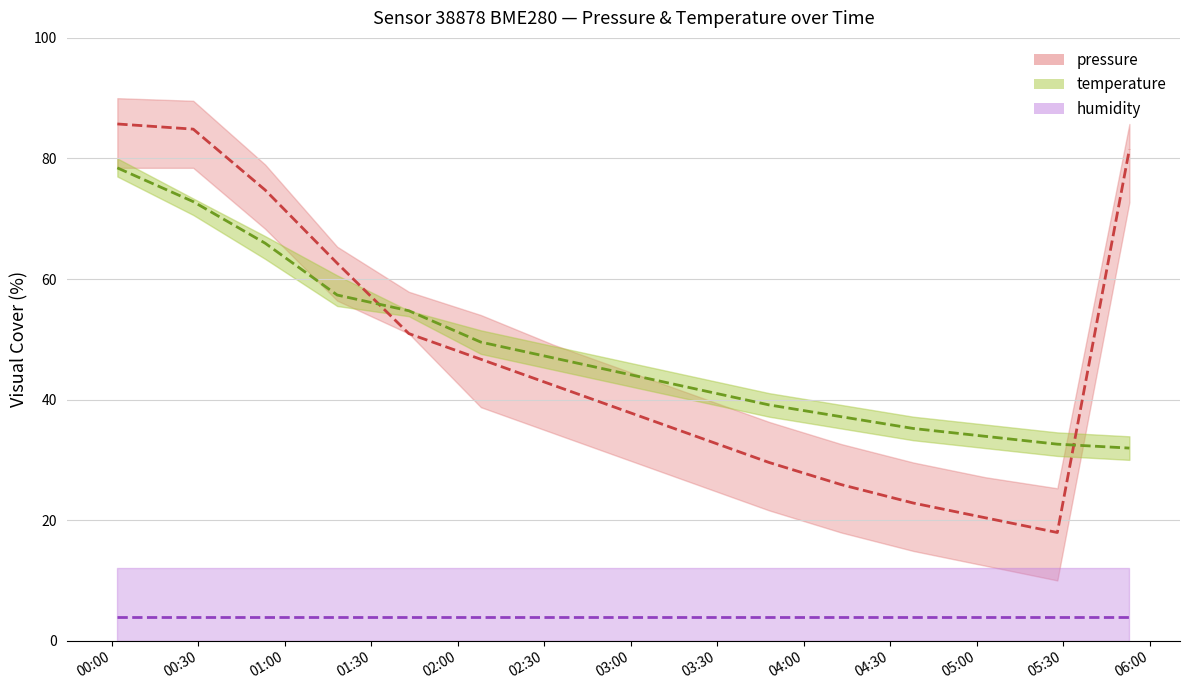

What is the maximum value for pressure?

85.7